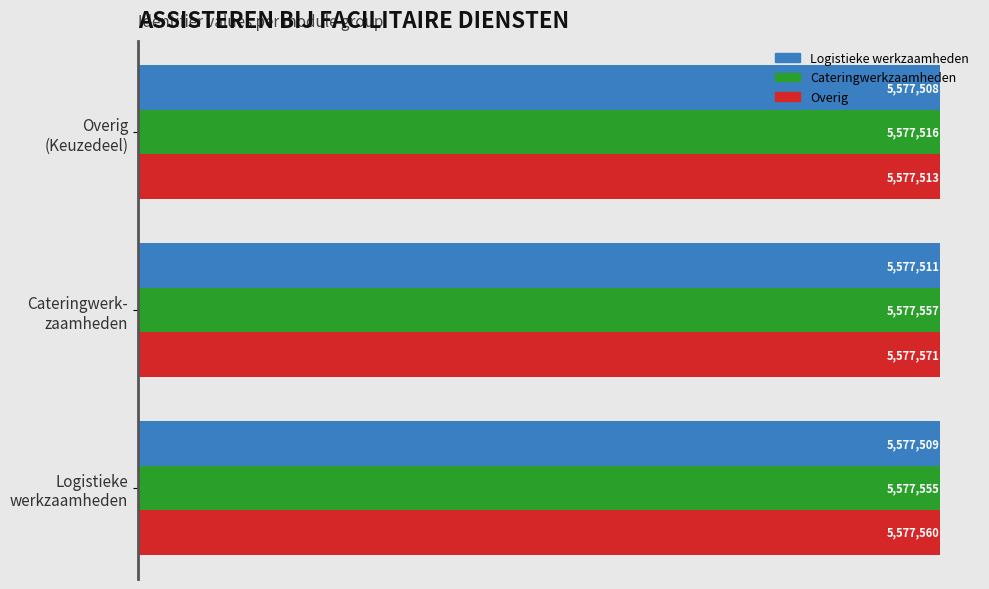

What is the difference between the maximum and second lowest values in the Cateringwerkzaamheden series?

2